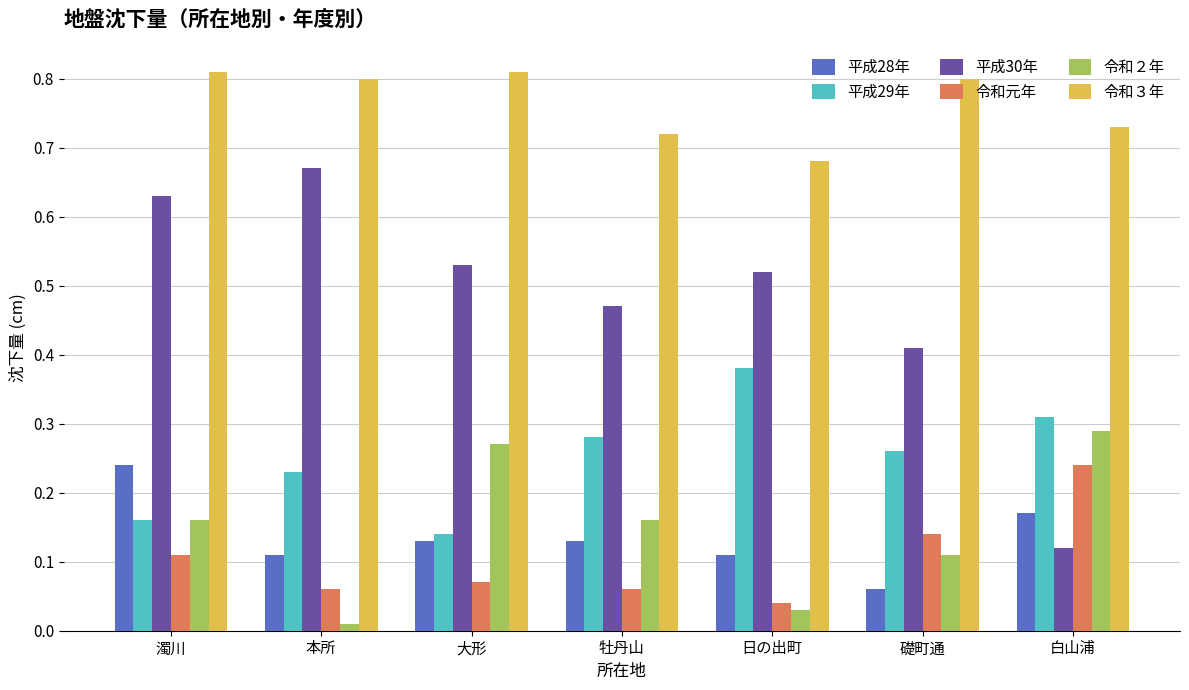

Which category has the highest value in the 令和２年 series?

白山浦